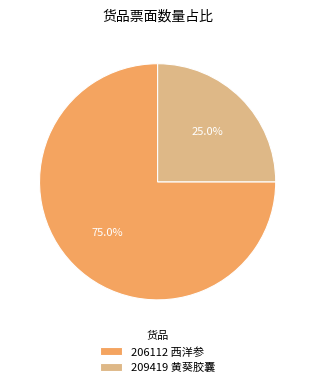

To the nearest percent, what percentage of the pie is 206112 西洋参?

75%